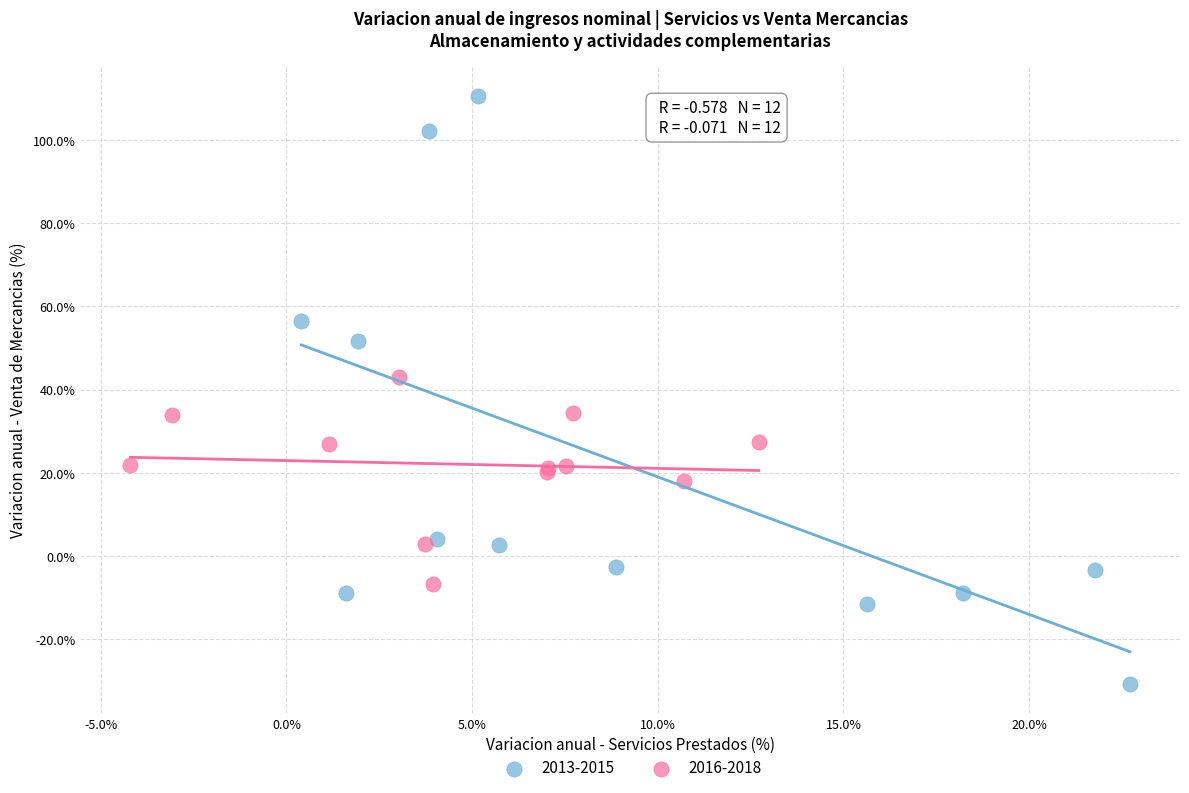

Which series reaches the maximum Y coordinate?

2013-2015